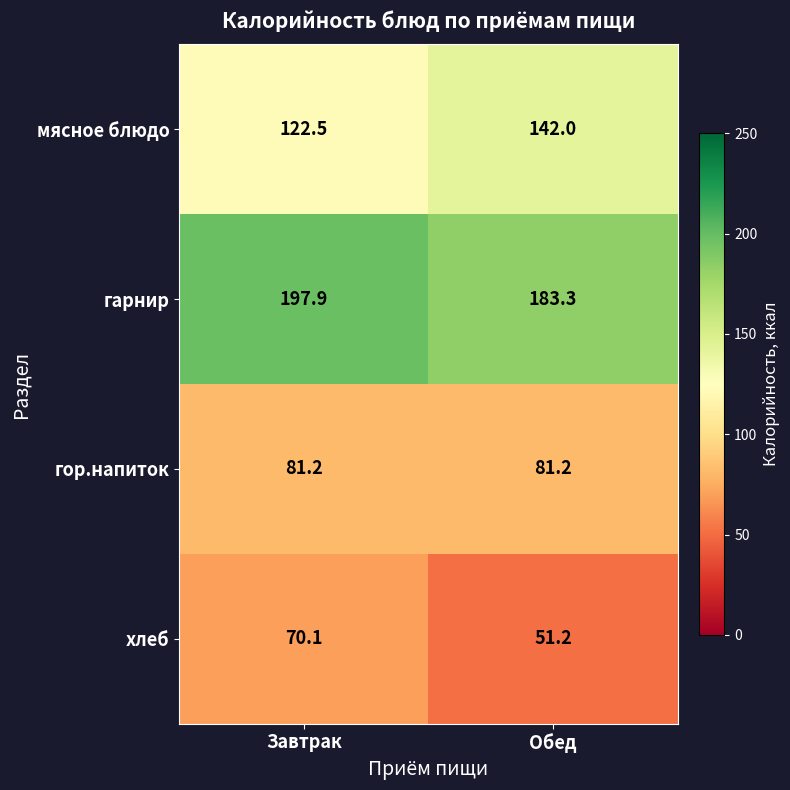

What is the maximum value shown in the chart?

197.9